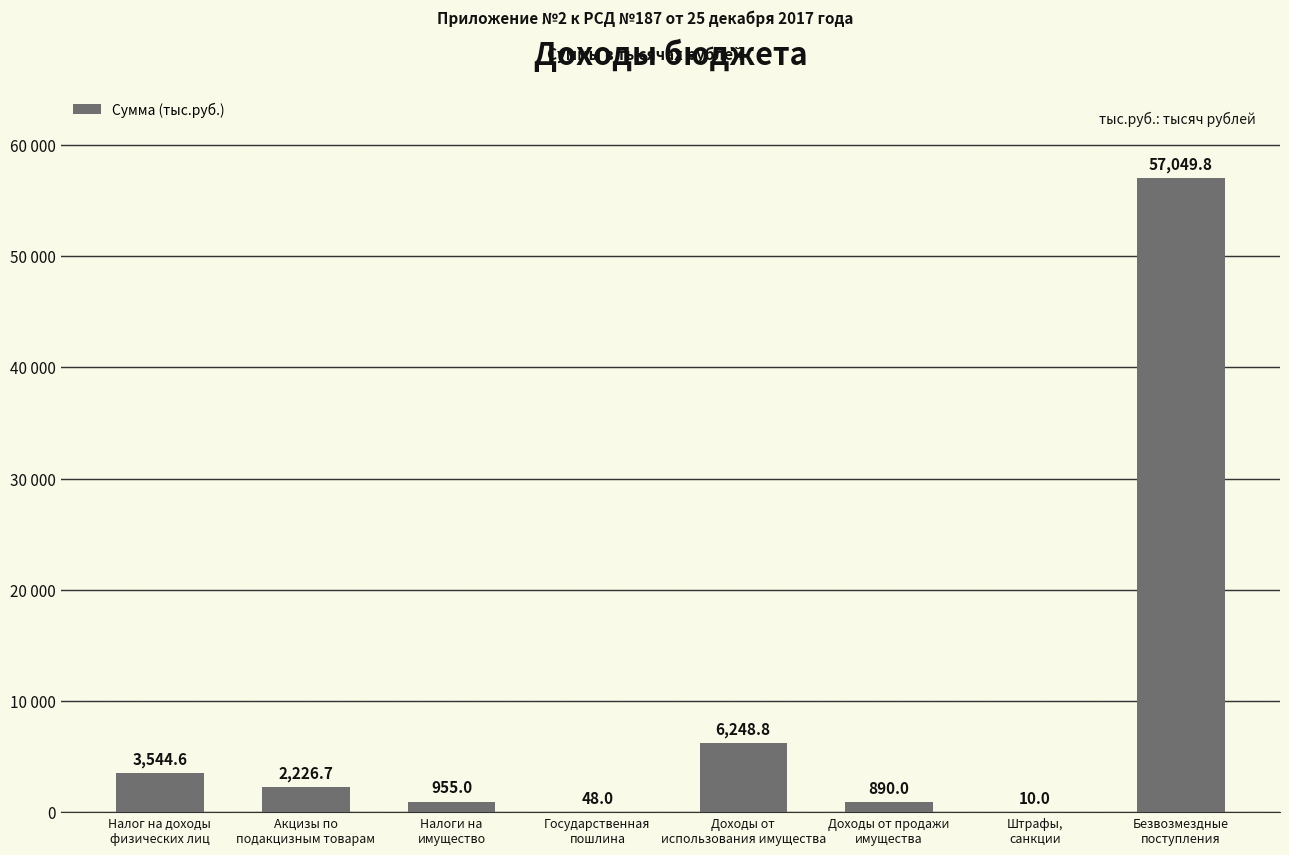

At which label is the value closest to 28529?

Доходы от
использования имущества